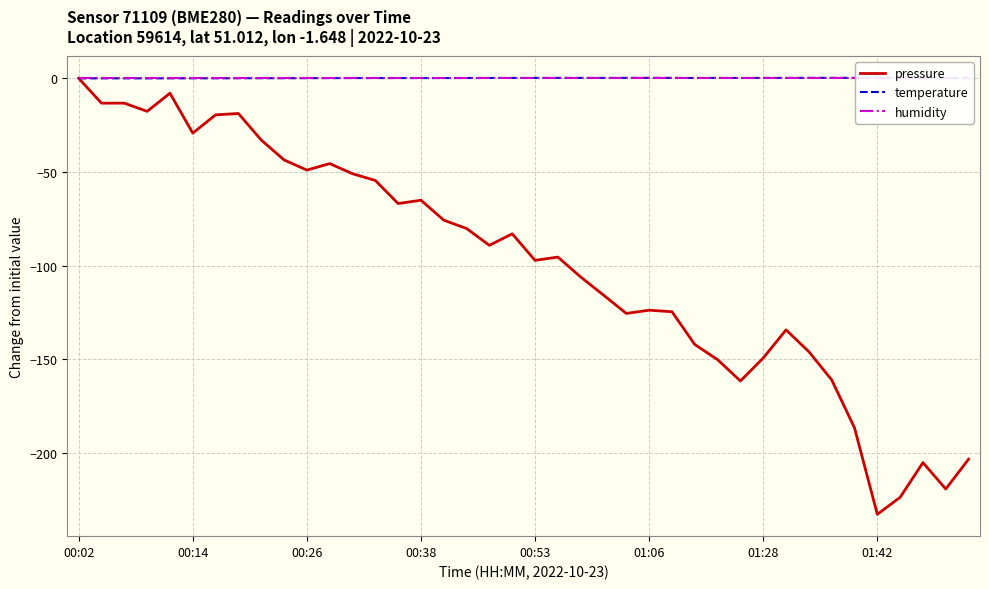

The value of pressure at 14 is -66.9. True or false?

True